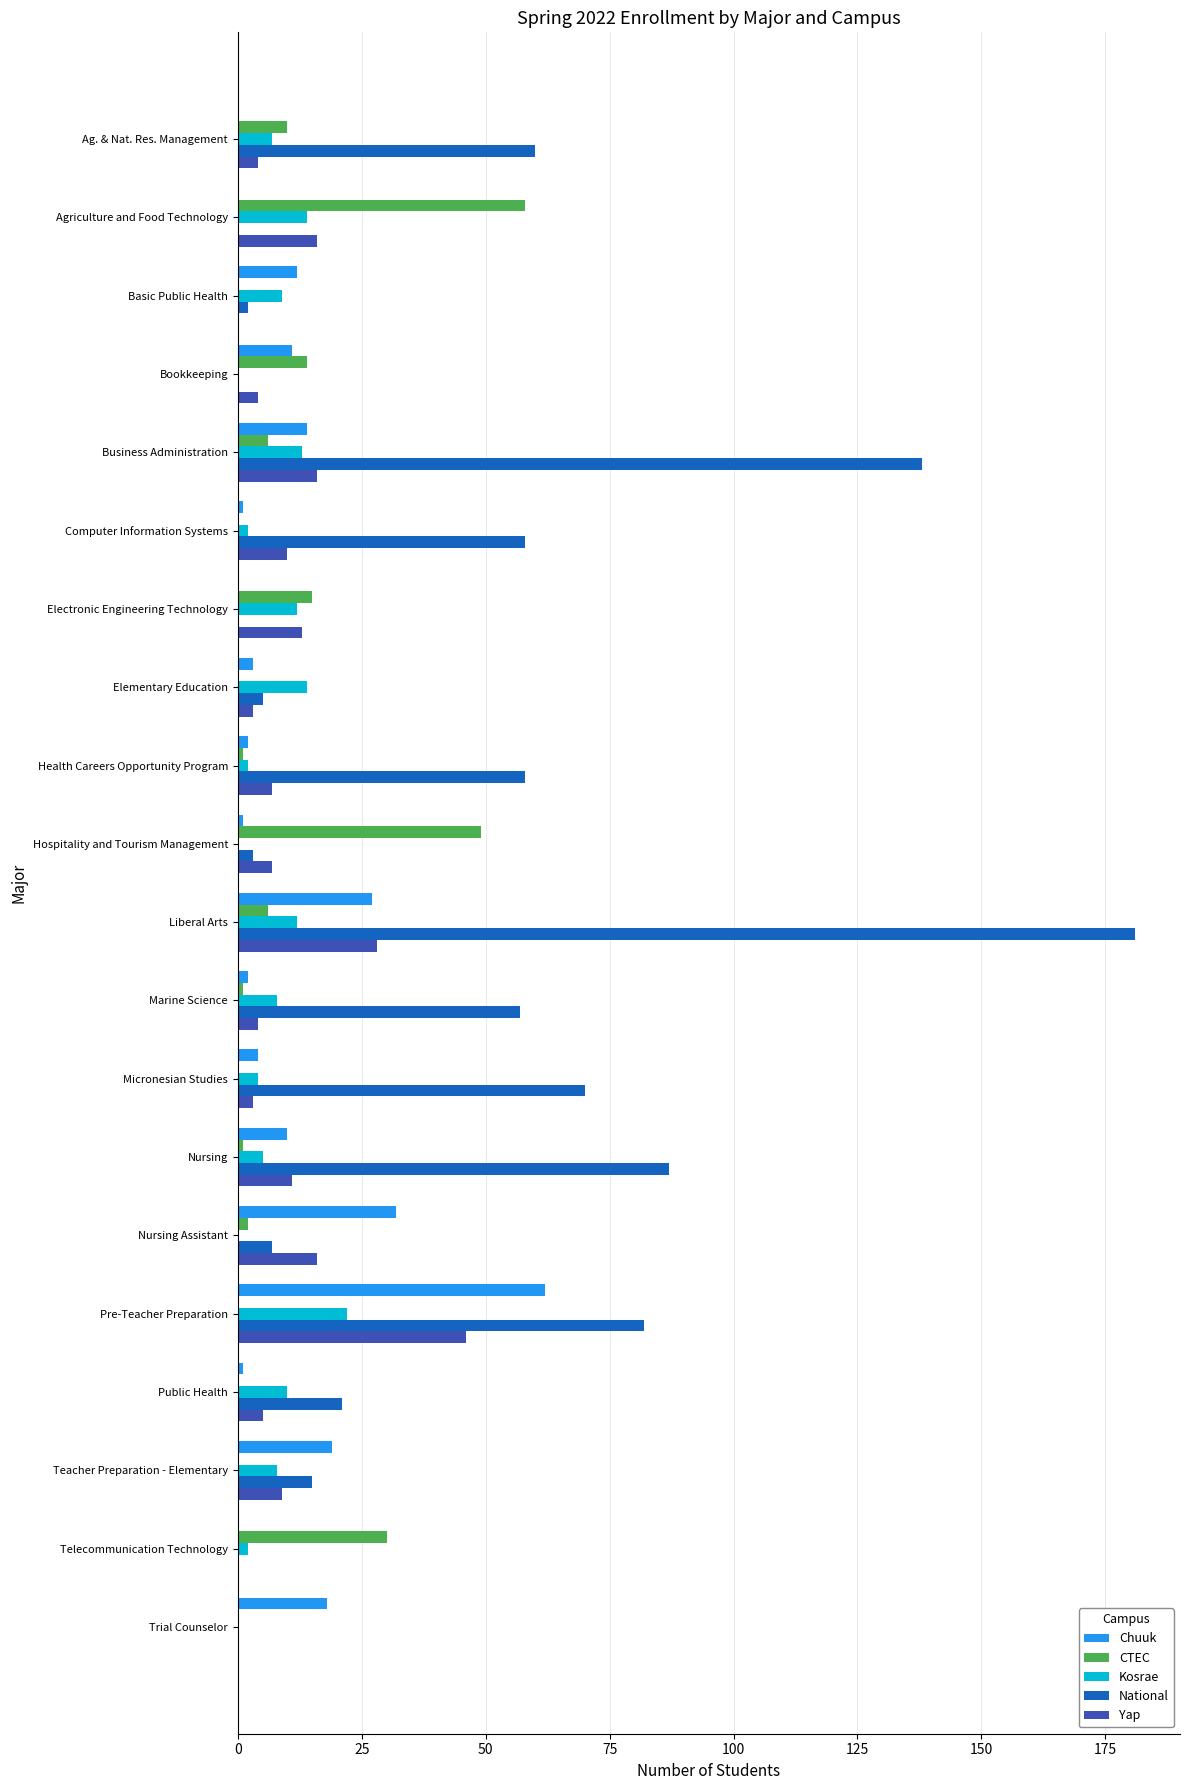

What is the highest value of the CTEC series?

58